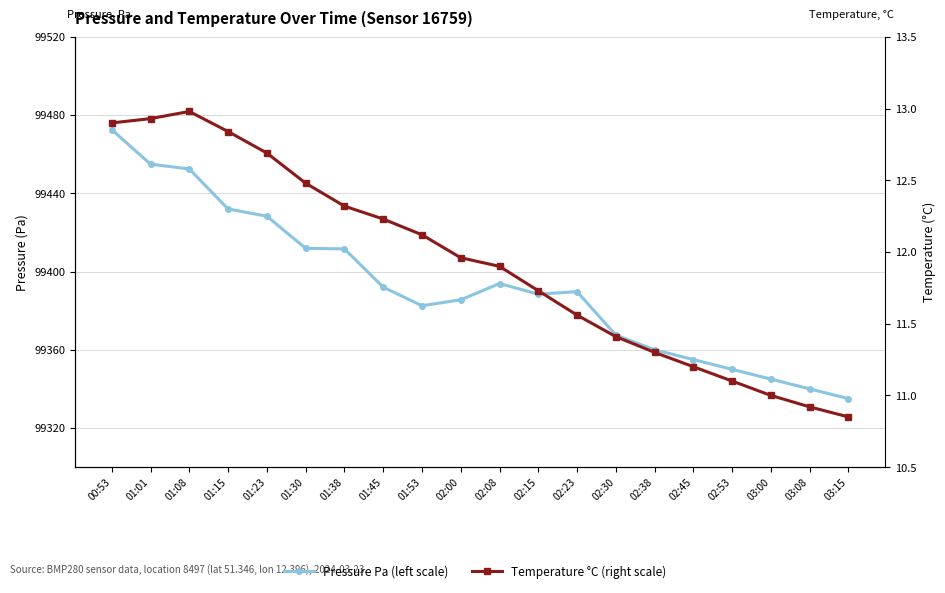

In Pressure Pa (left scale), how many points are lower than both neighbors (excluding endpoints)?

2